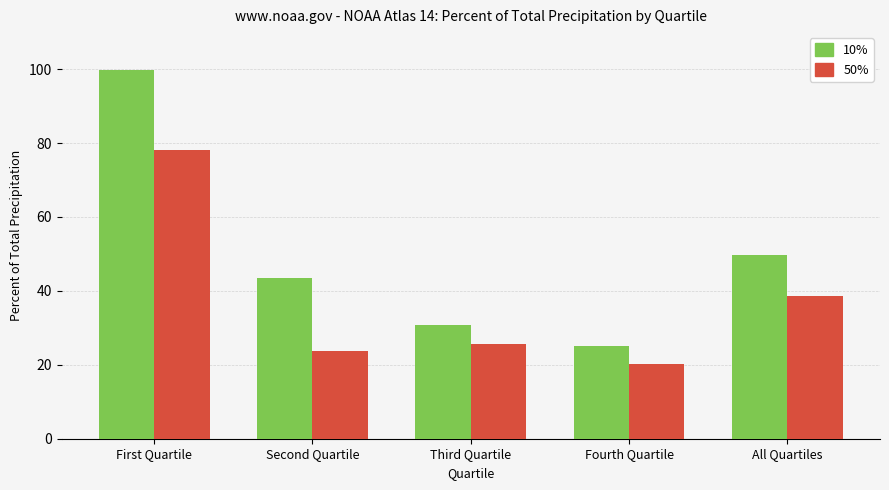

At which label is 10% closest to 62?

All Quartiles